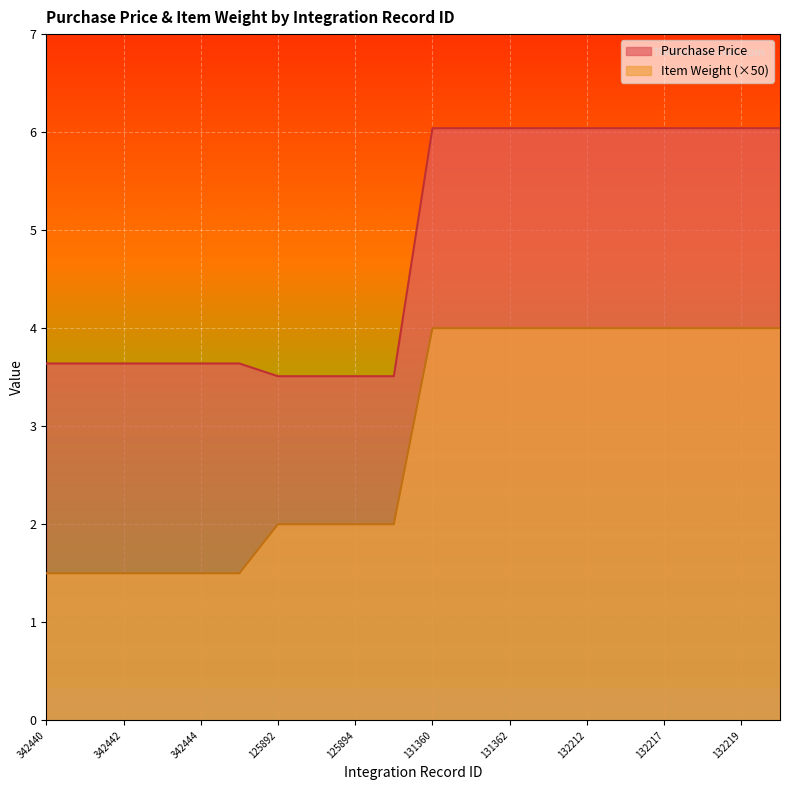

What is the label of the 16th point from the right?

342444